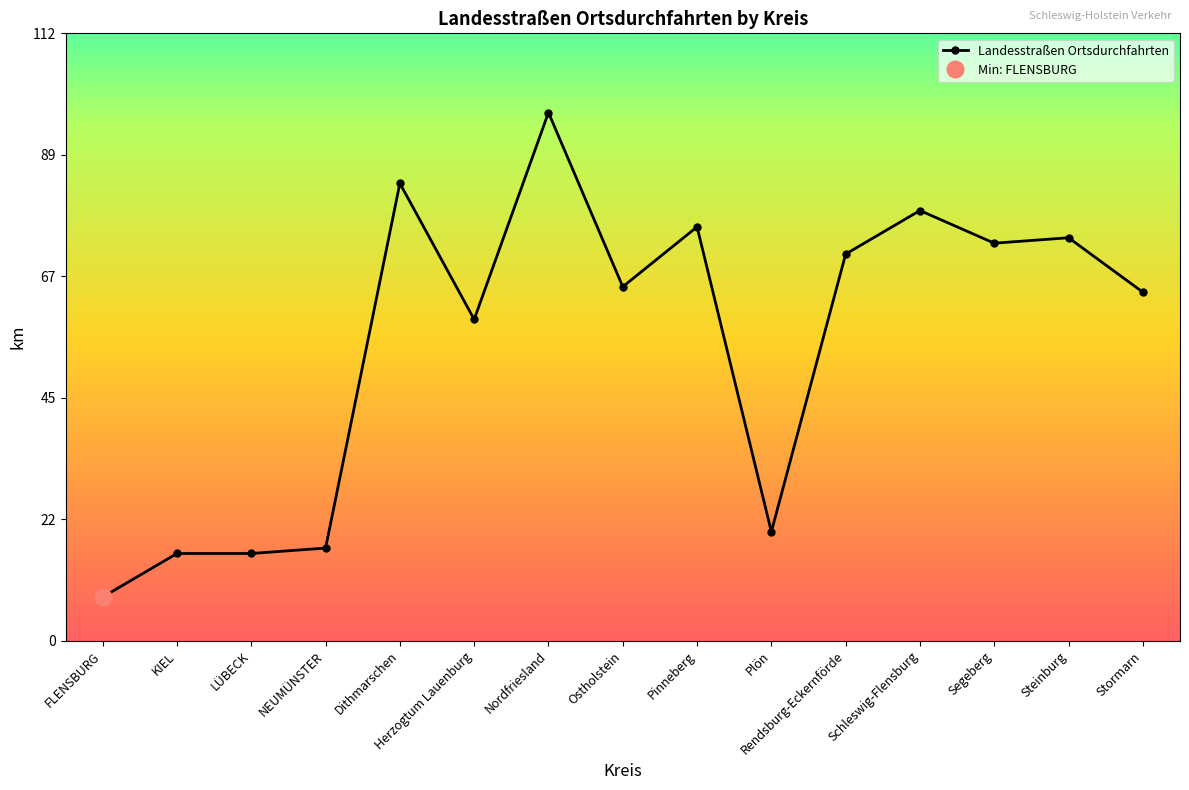

True or false: the data has more than 0 interior local peaks.

True